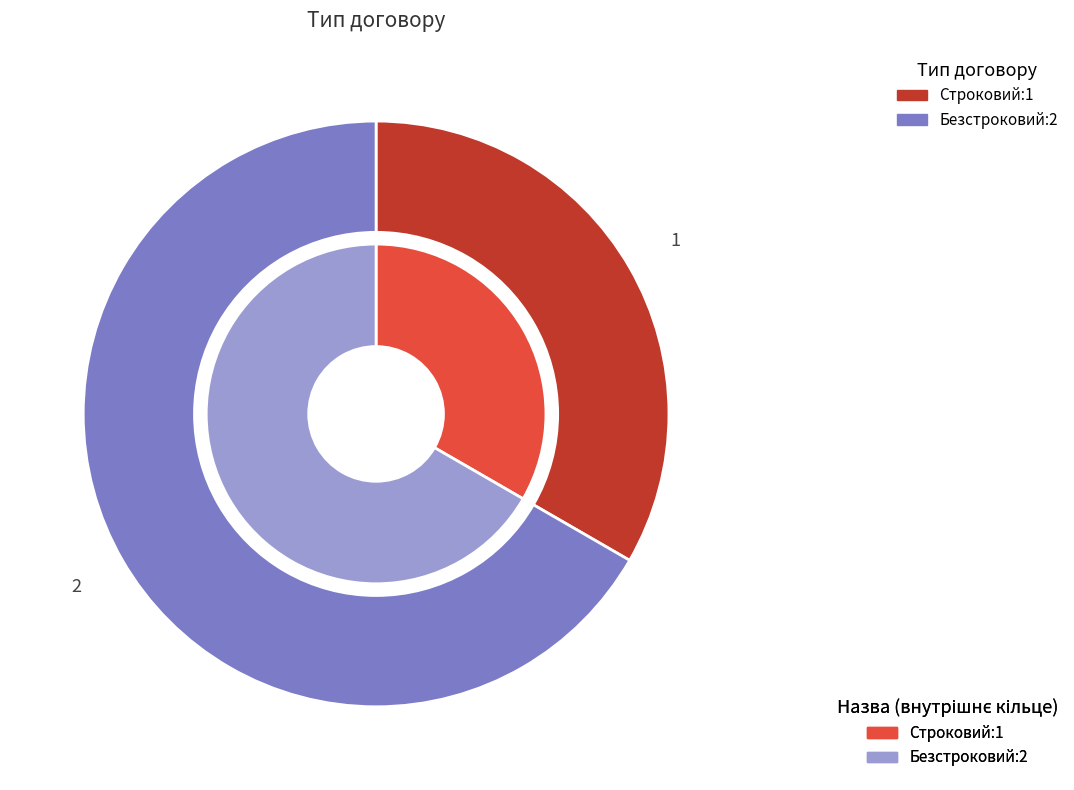

Does any single category account for the majority?

Yes